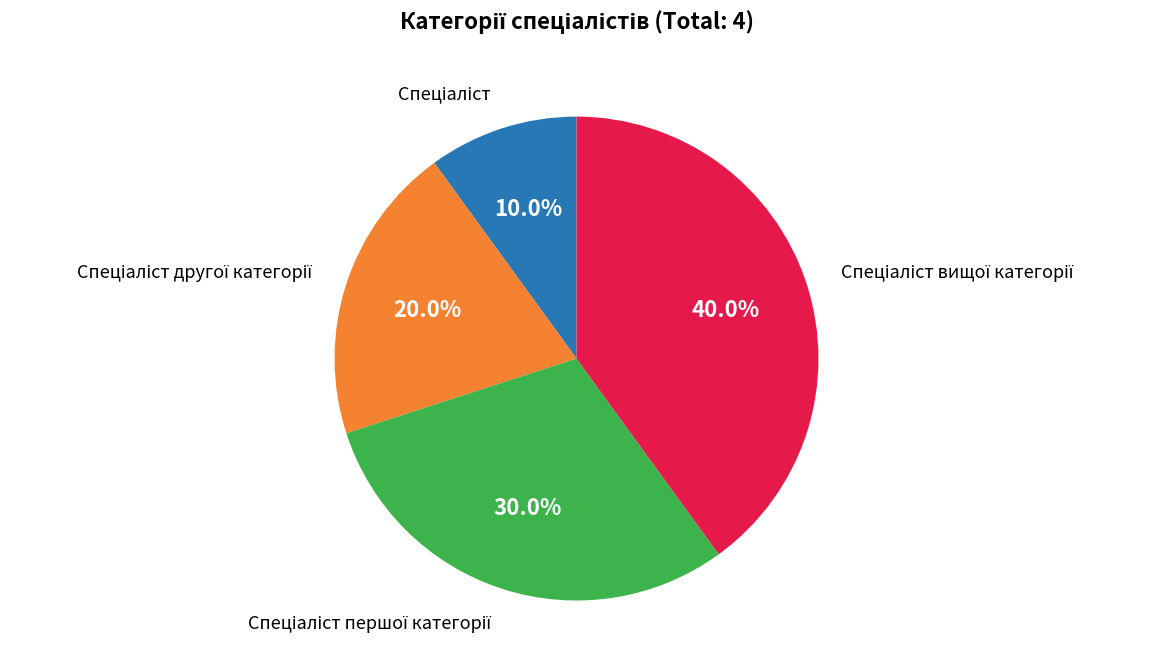

Is there any slice that represents more than half of the pie?

No